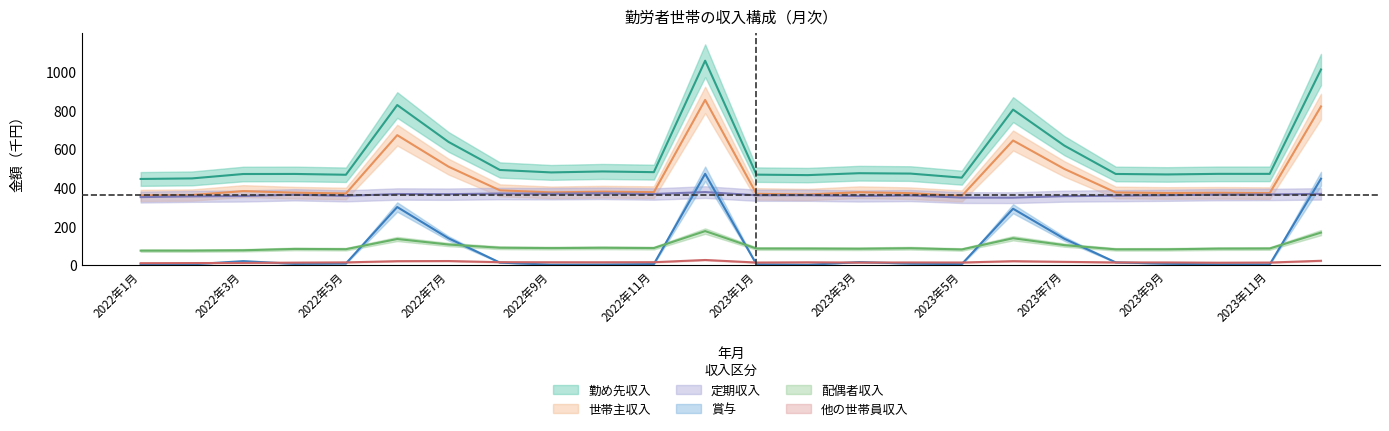

What is the spread (max minus min) of values at 2023年4月?

465.8